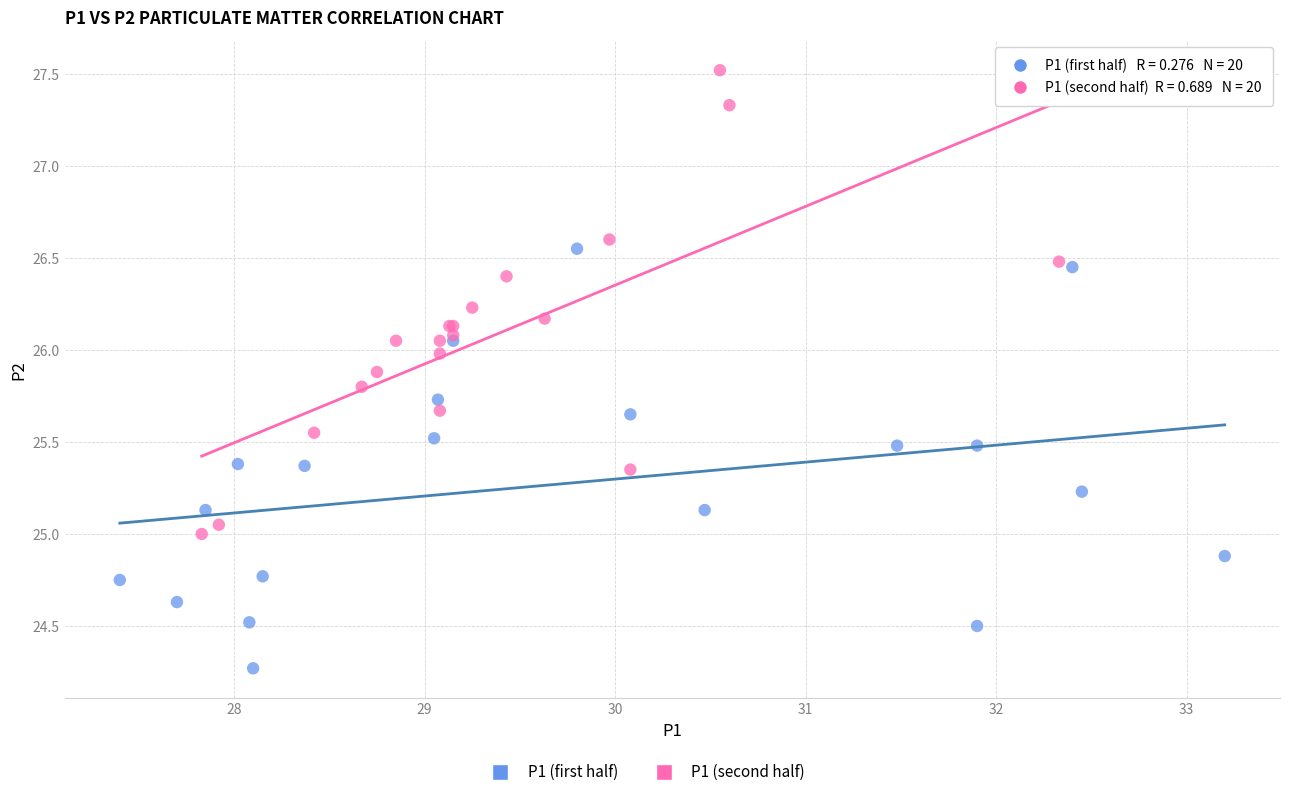

Which series contains the lowest Y value?

P1 (first half)